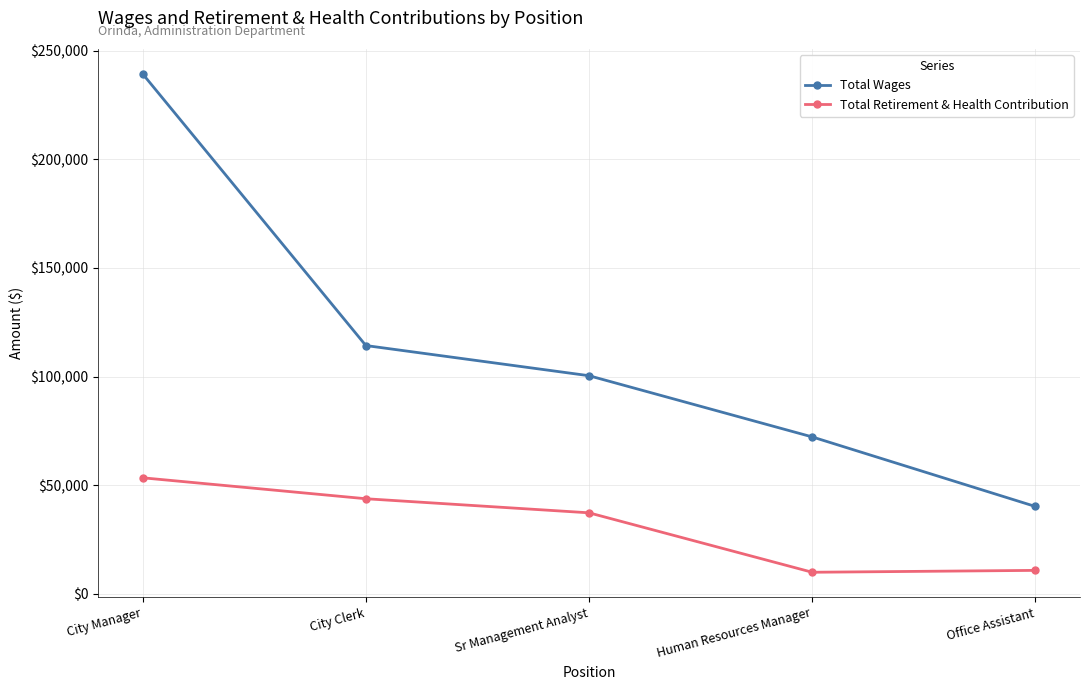

Which series has the largest total across all categories?

Total Wages